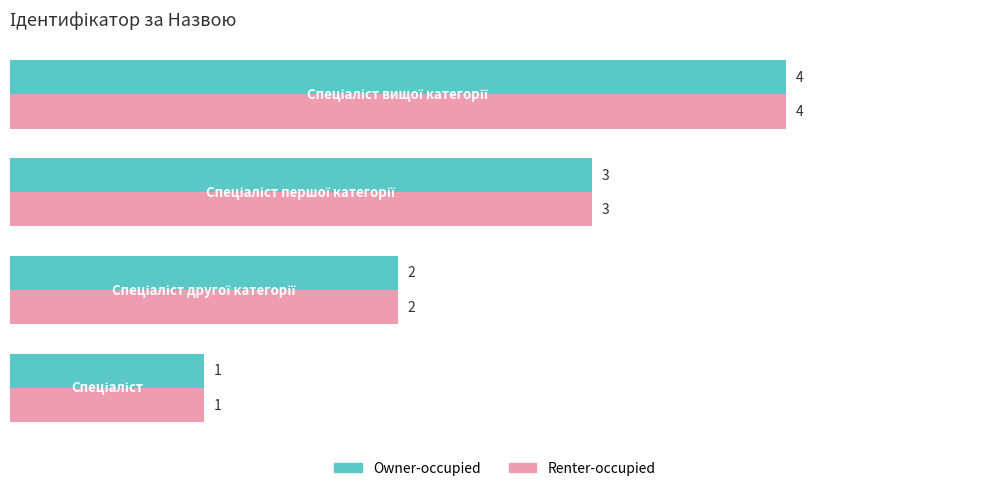

What are all the series names shown in the legend?

Owner-occupied, Renter-occupied